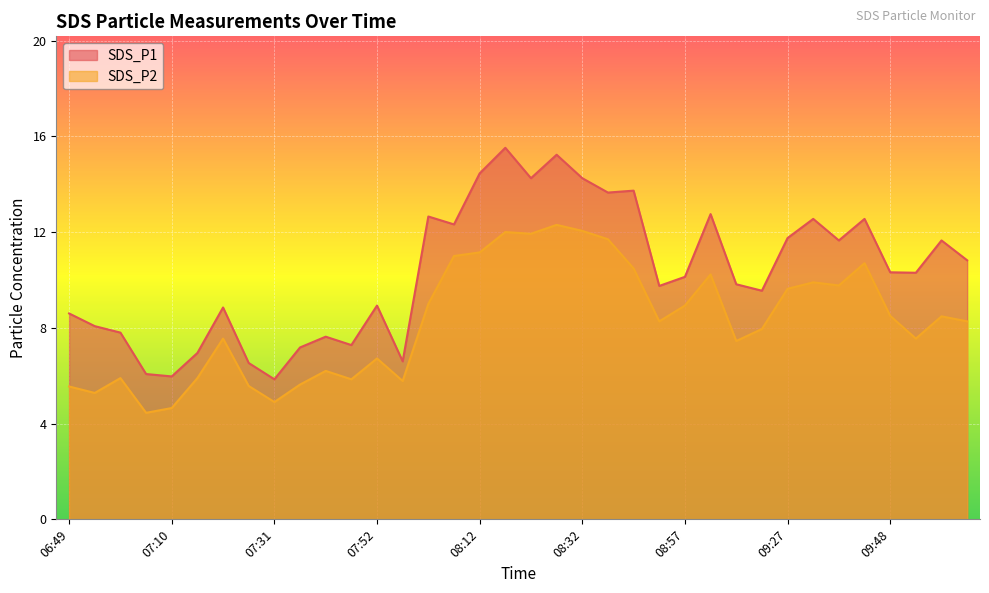

What is the label of the 31st point from the right?

07:16